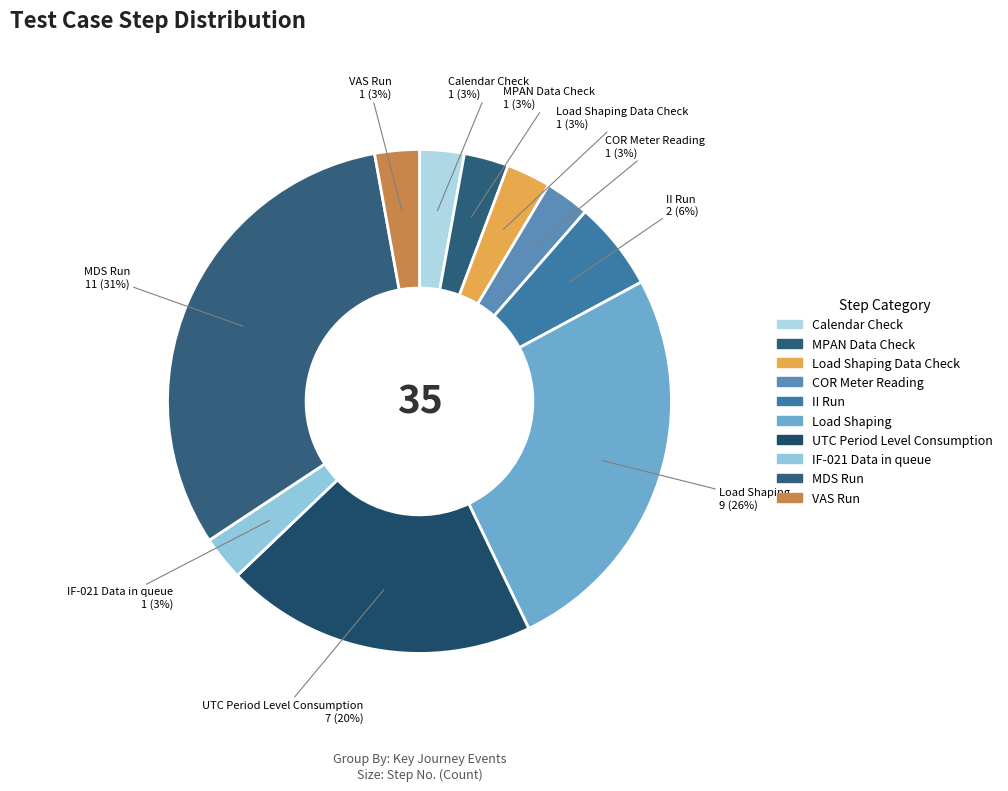

How many slices are in this pie chart?

10